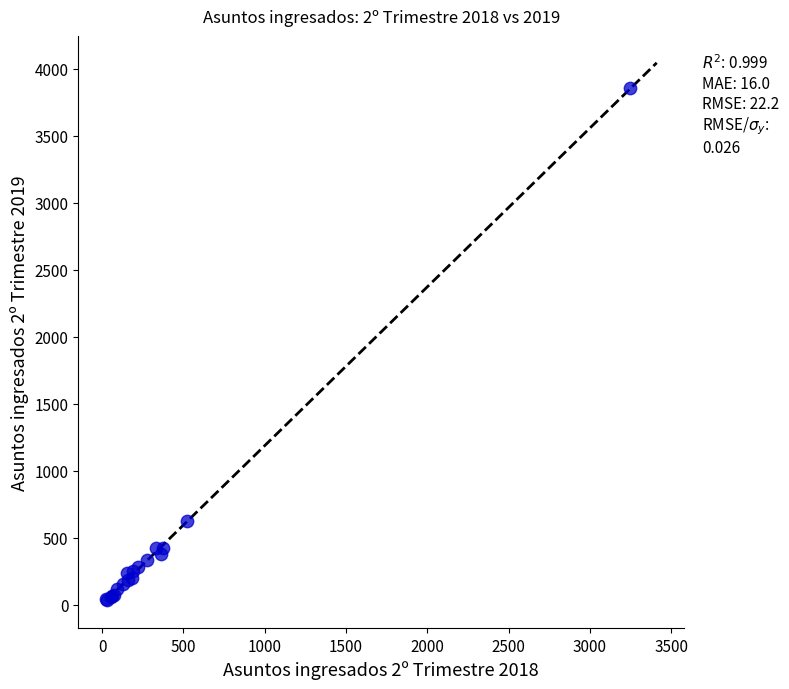

What Y value in the scatter plot is closest to 1944?

625